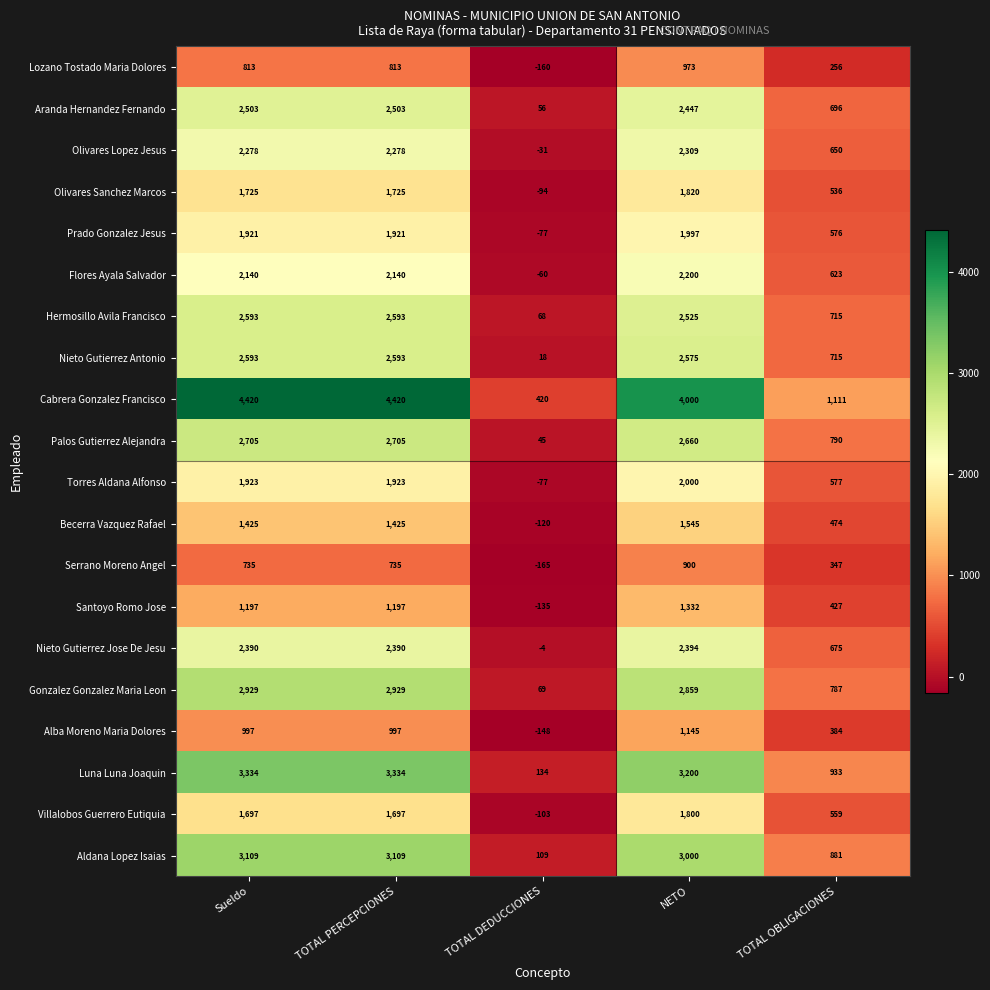

Which series has the largest total across all categories?

Cabrera Gonzalez Francisco